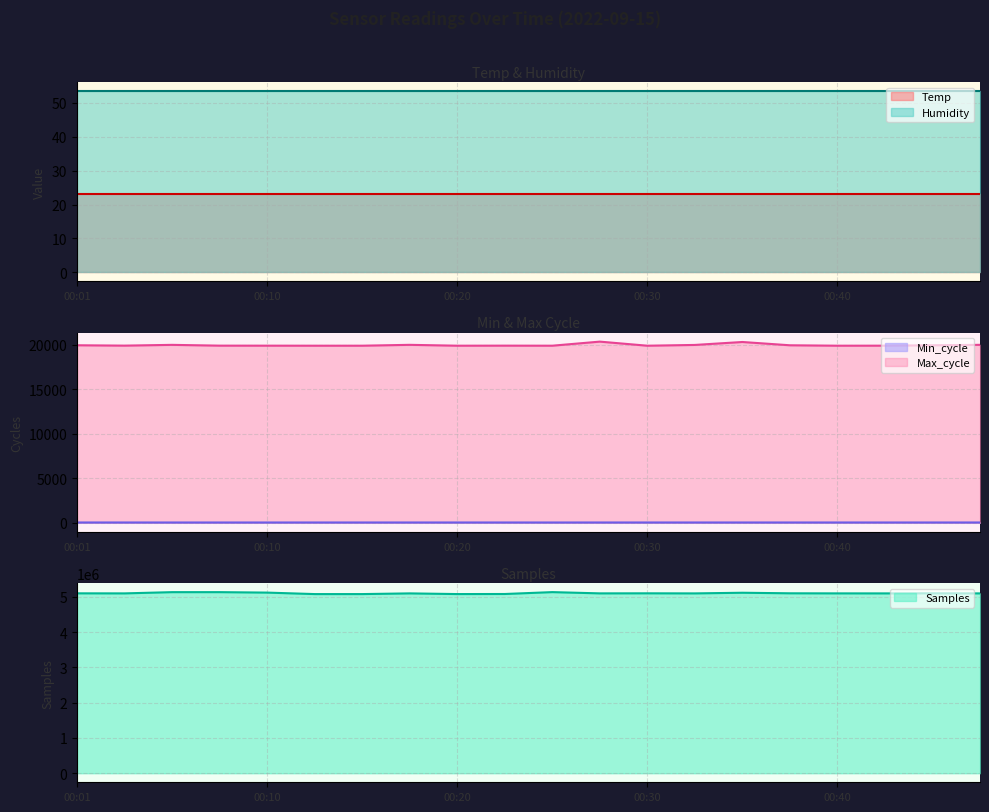

Which series has the largest total across all categories?

Samples